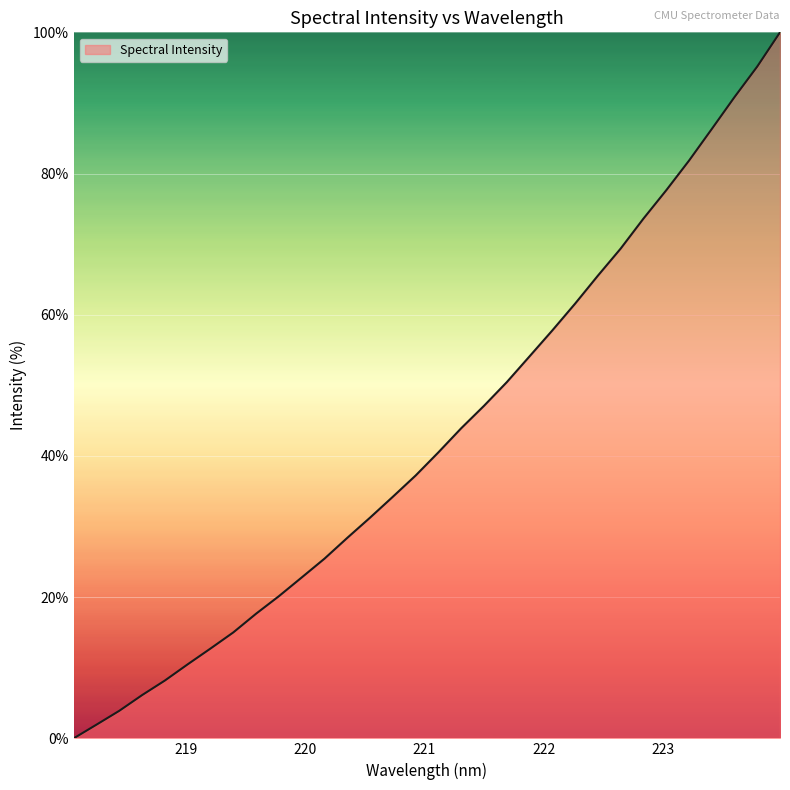

What is the sum of all values?

1371.2